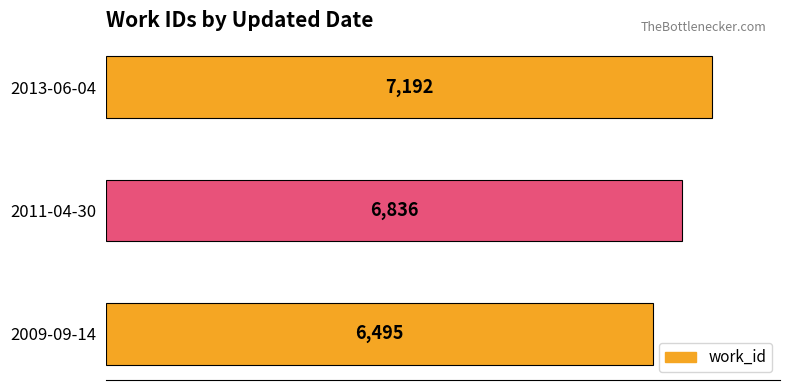

How many data points are less than 6836?

1